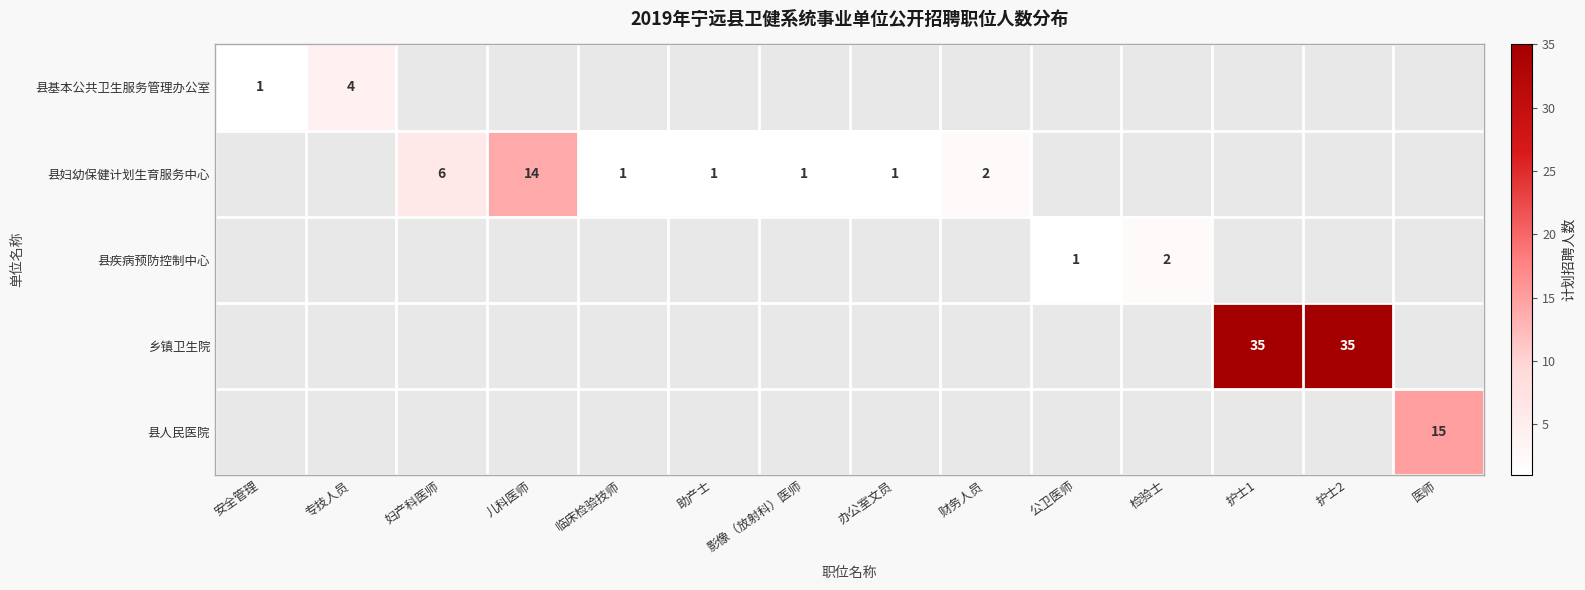

The 县妇幼保健计划生育服务中心 series shows 1 at 办公室文员. True or false?

True